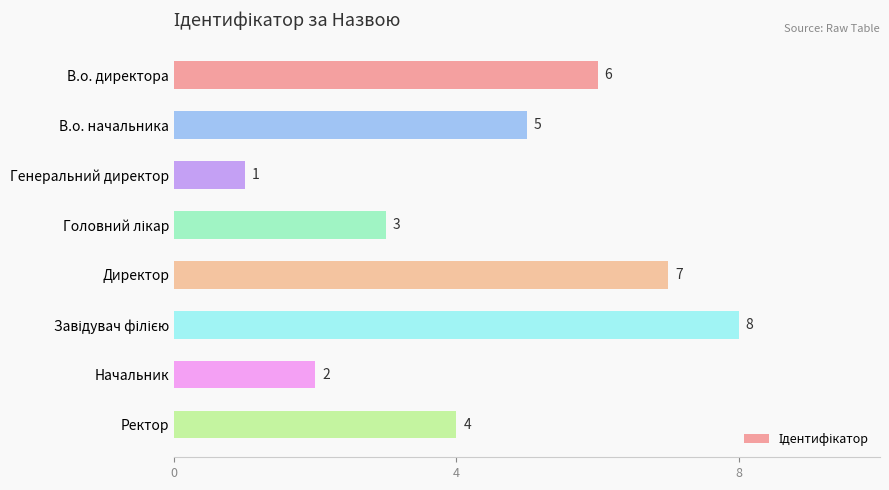

What is the greatest value displayed?

8